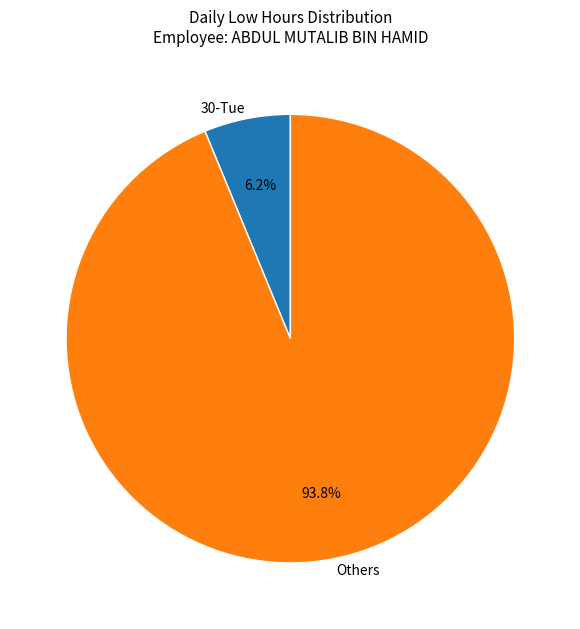

Is there any slice that represents more than half of the pie?

Yes